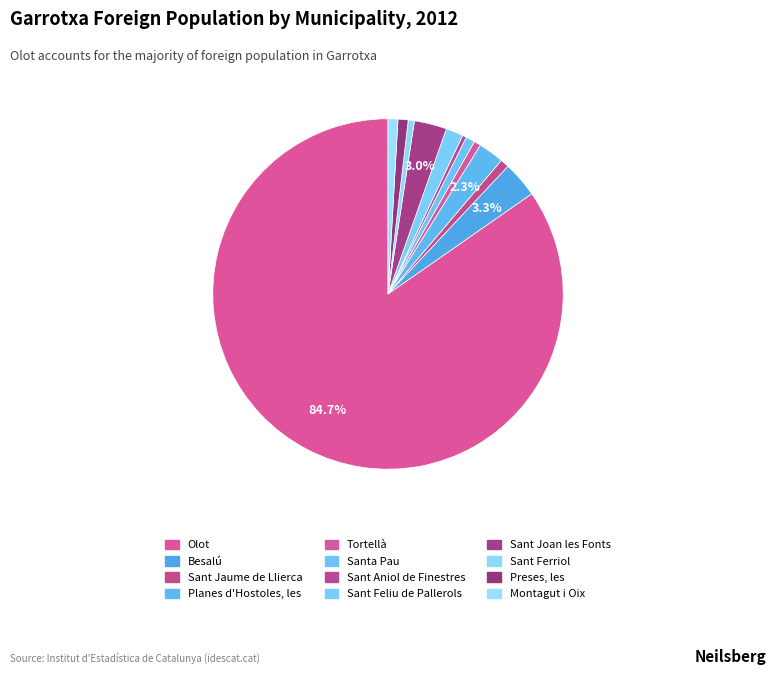

How many slices are in this pie chart?

12